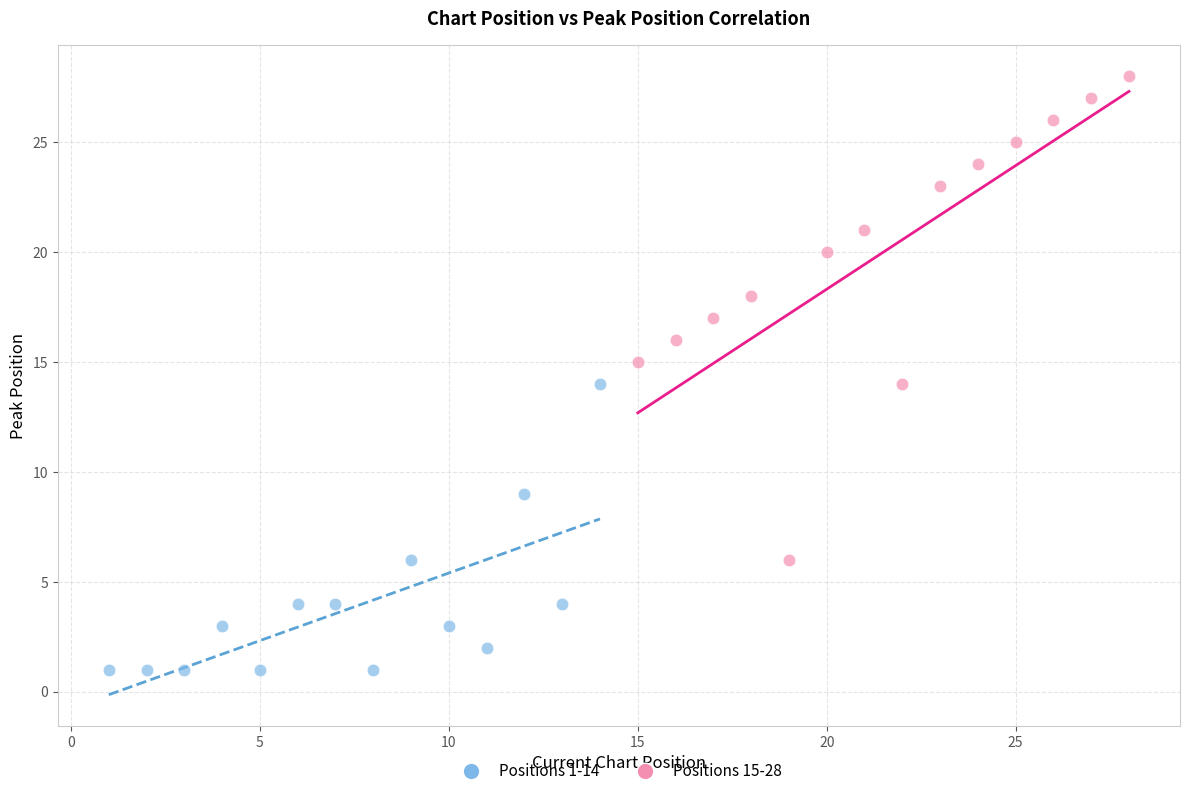

Which series has the largest Y range (max minus min)?

Positions 15-28